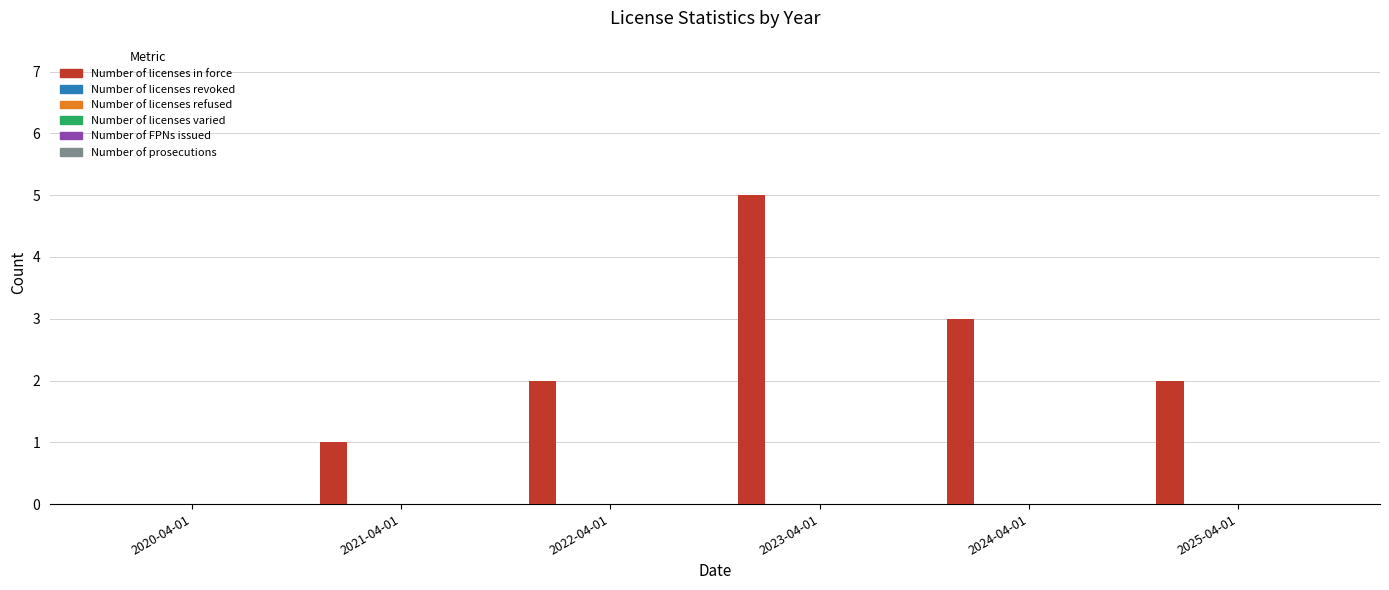

What is the maximum value shown in the chart?

5